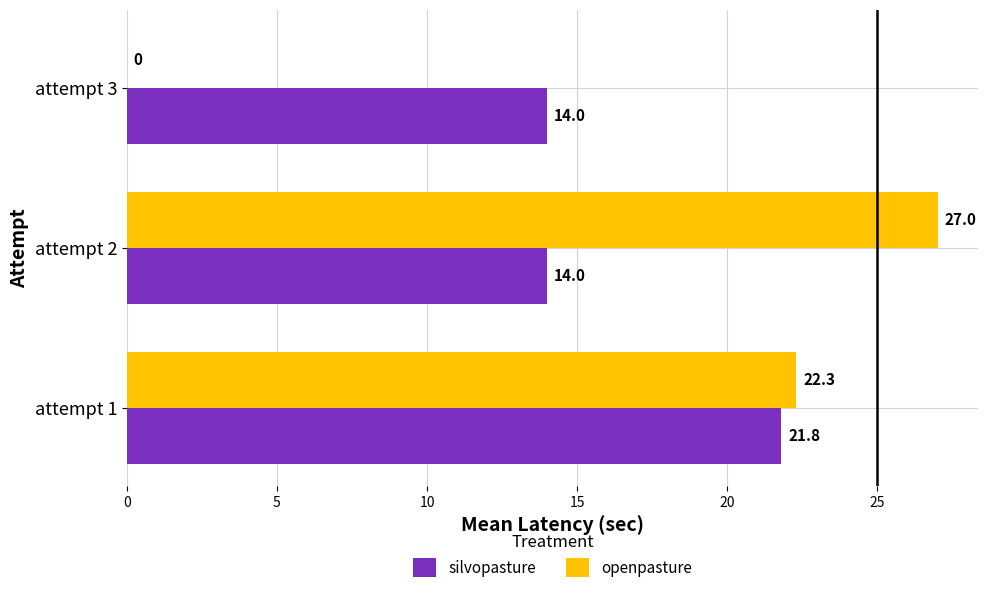

Which series changed the most between attempt 1 and attempt 3?

openpasture